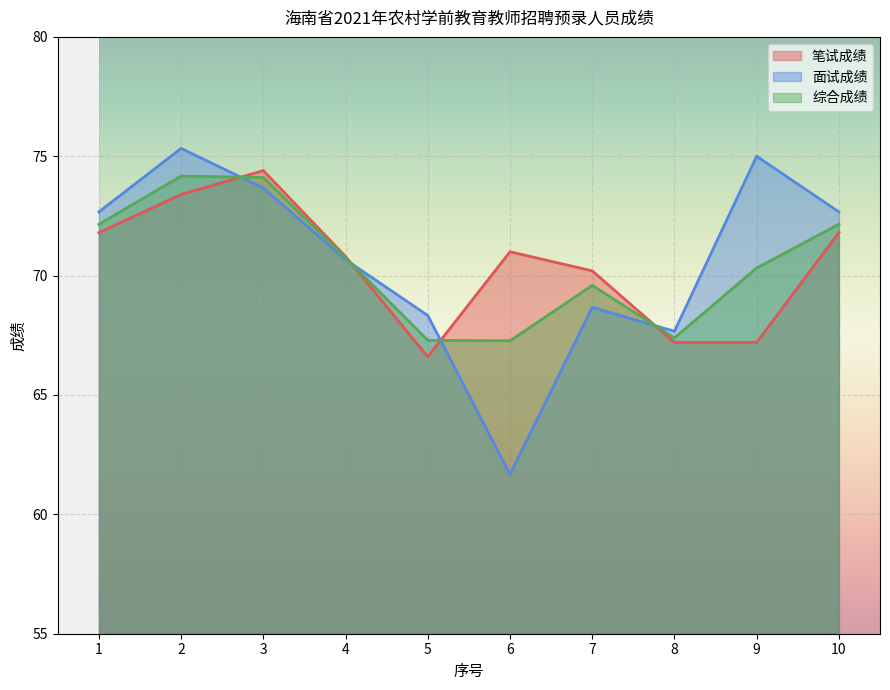

What are all the series names shown in the legend?

笔试成绩, 面试成绩, 综合成绩